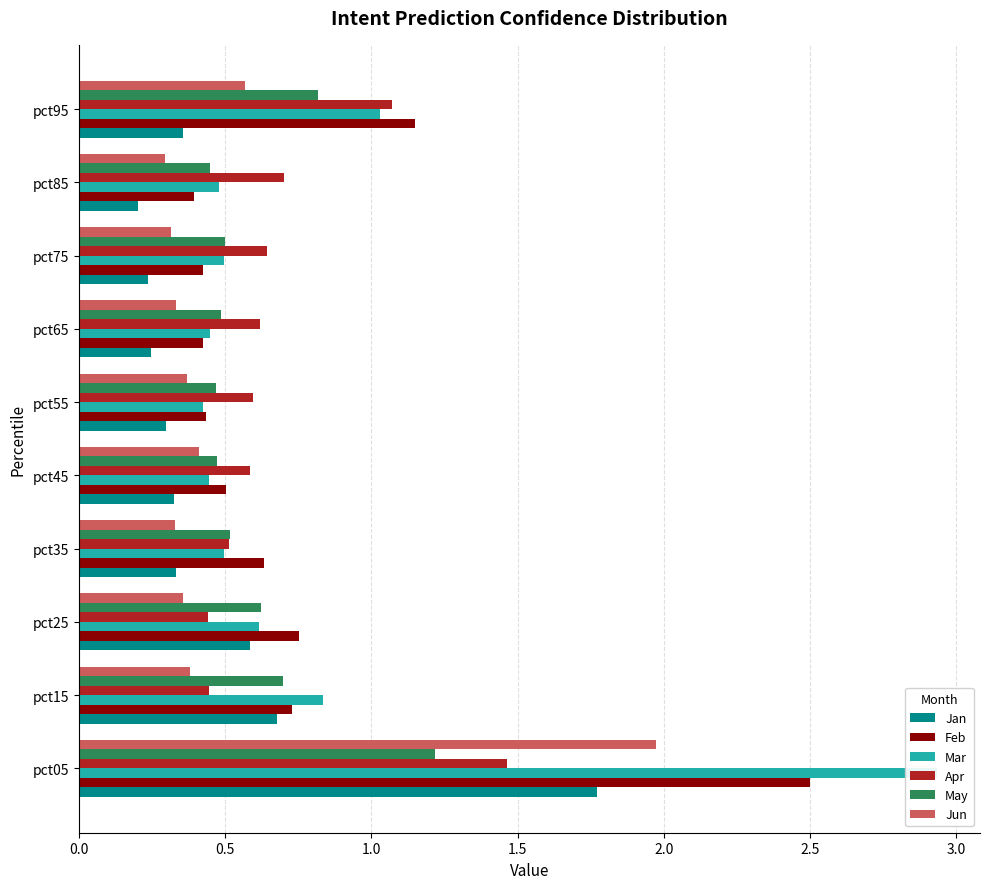

Is the value of Jan at pct95 greater than the value of Feb at pct25?

No